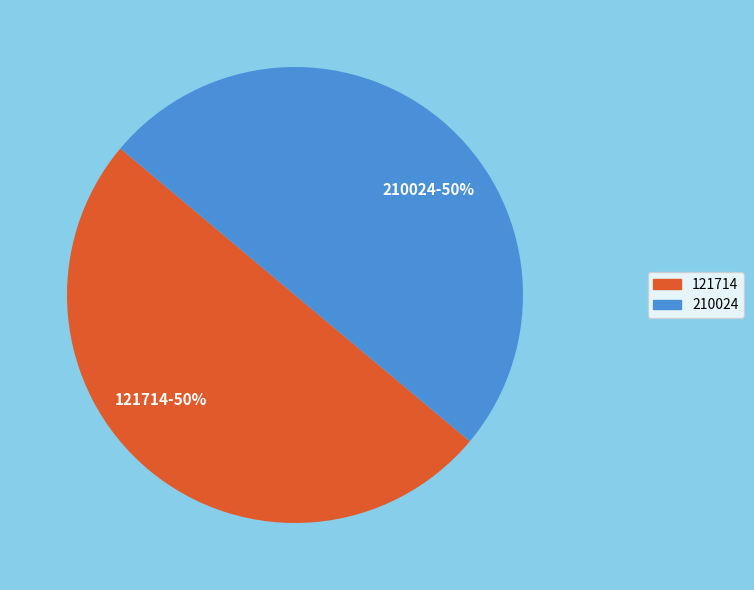

Approximately how many times larger is the value at 121714 compared to 210024?

1.0